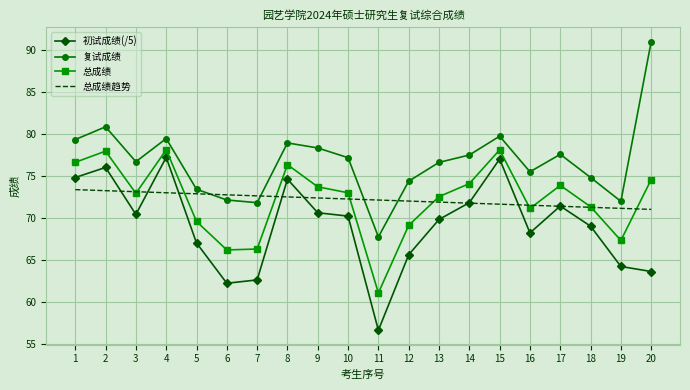

What is the maximum value shown in the chart?

91.0